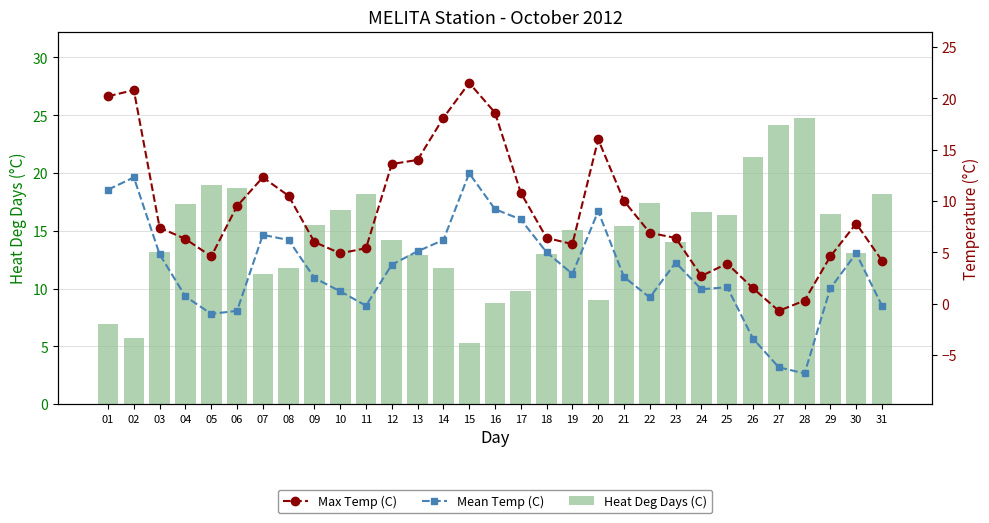

What is the minimum value for Heat Deg Days (C)?

5.3